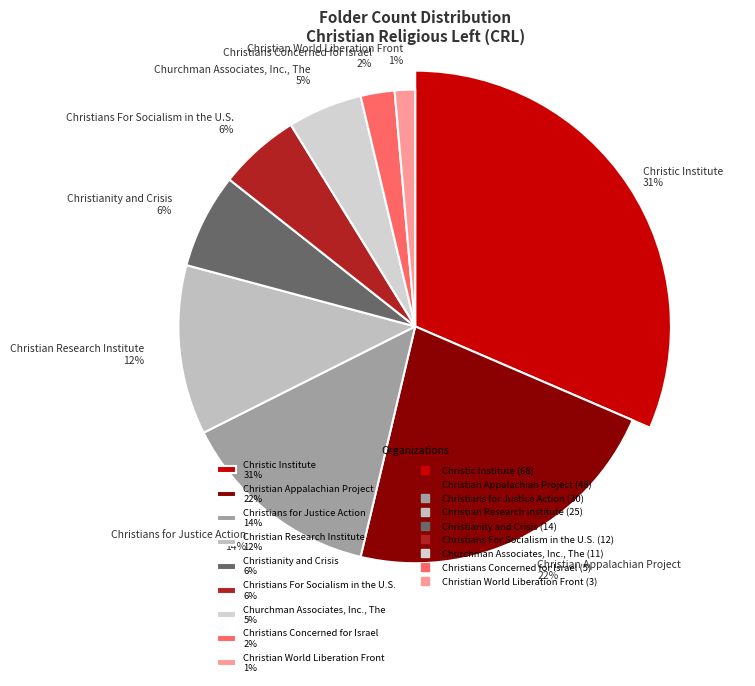

Which slice is the smallest?

Christian World Liberation Front